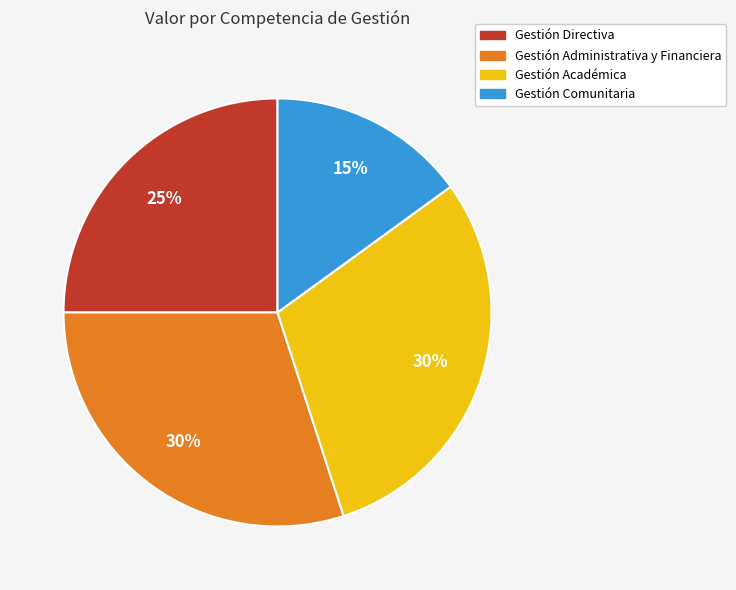

Approximately how many times larger is the value at Gestión Administrativa y Financiera compared to Gestión Comunitaria?

2.0